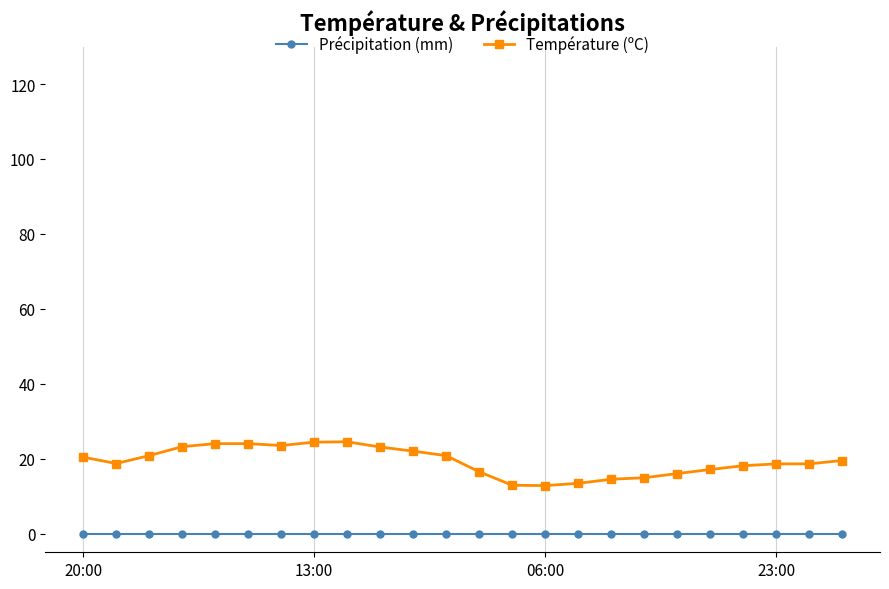

True or false: Température (ºC) and Précipitation (mm) cross at least once.

False